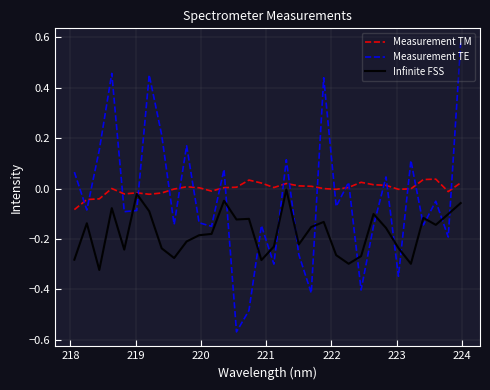

List the series in order of their overall mean, highest first.

Measurement TM, Measurement TE, Infinite FSS